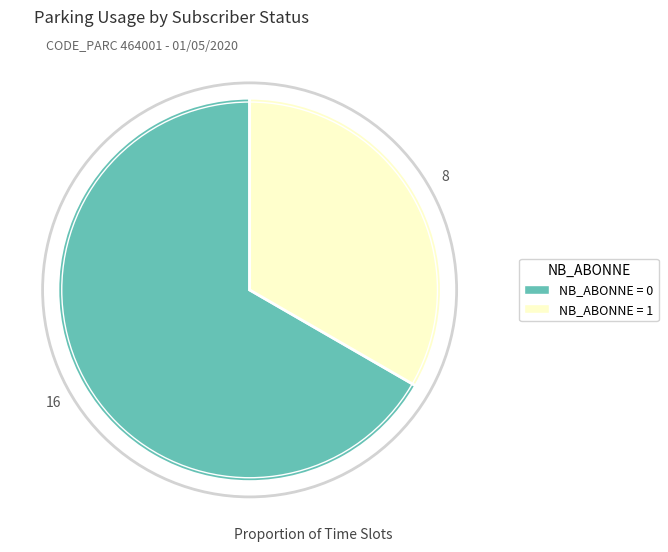

Is there a majority slice in this chart?

Yes